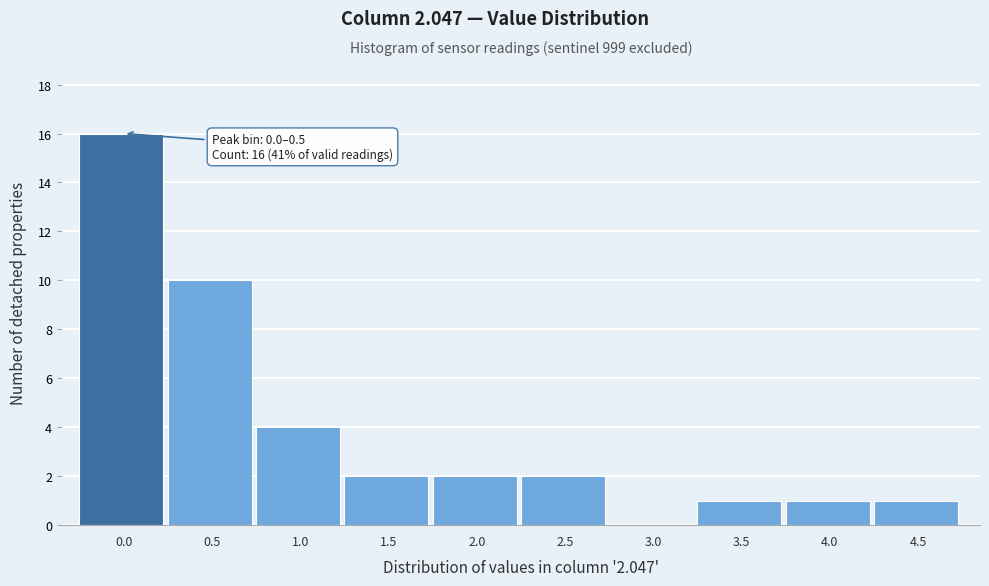

Reading left to right, list all the values displayed in this chart.

0.0=16	0.5=10	1.0=4	1.5=2	2.0=2	2.5=2	3.0=0	3.5=1	4.0=1	4.5=1